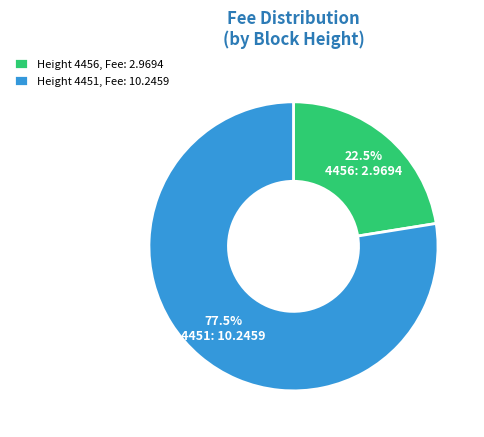

How much of the chart is everything except Height 4451?

22.5%